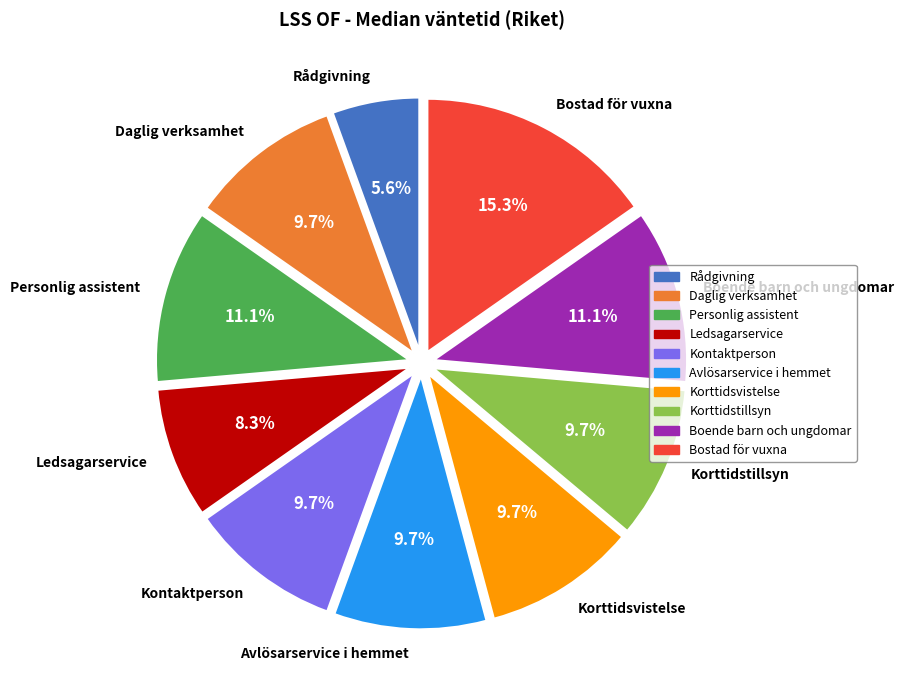

What is the total percentage of Korttidstillsyn and Bostad för vuxna?

25.0%